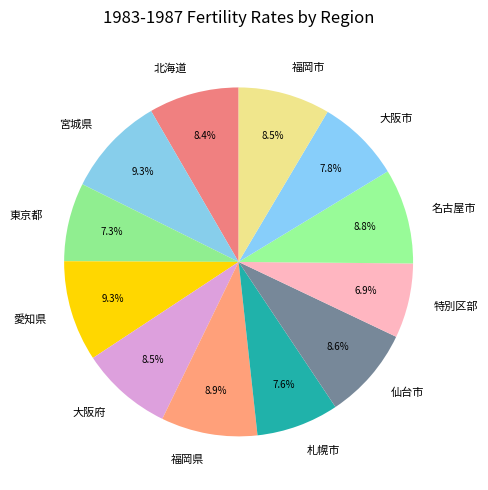

Count the number of slices in the pie.

12